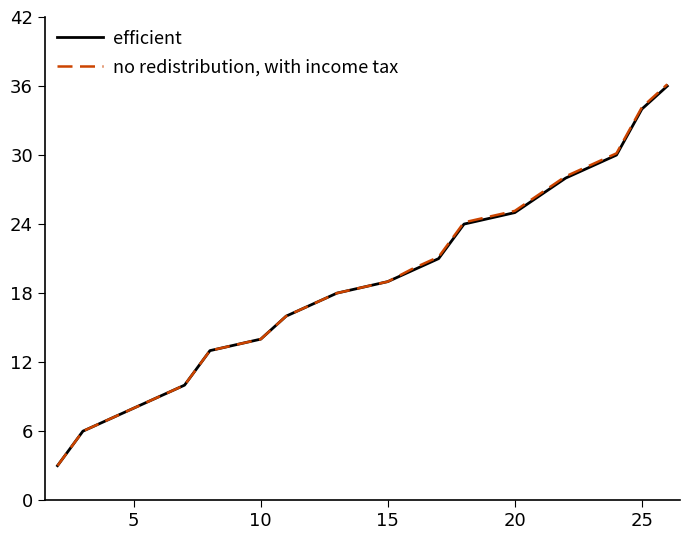

What is the minimum value for no redistribution, with income tax?

3.0